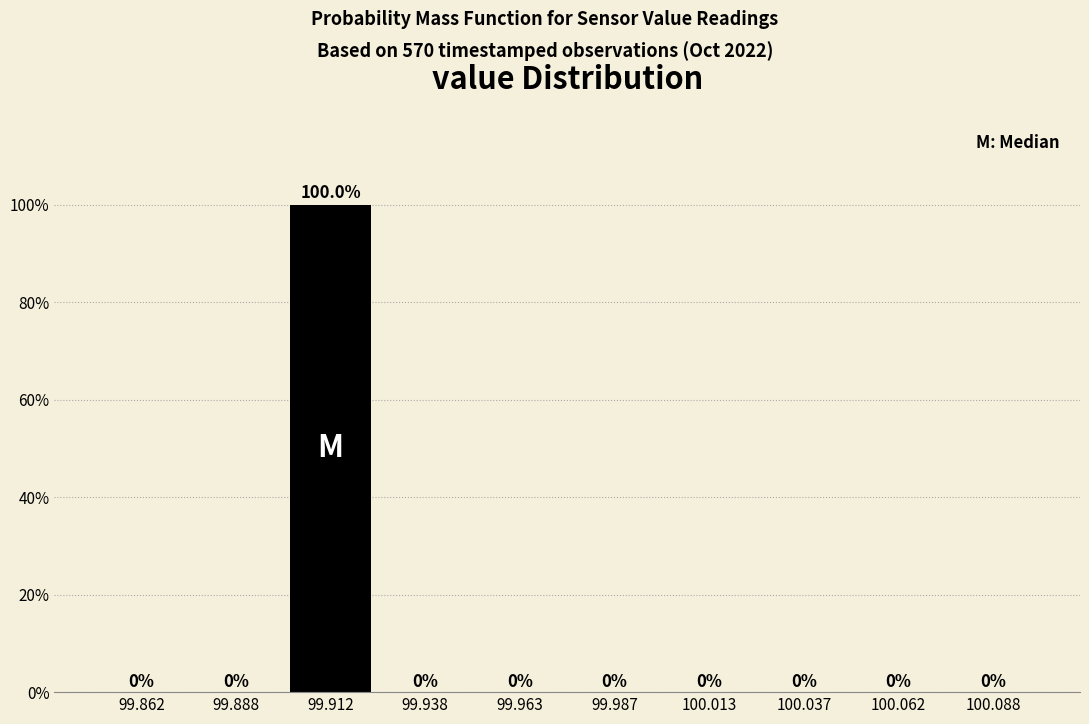

Reading left to right, transcribe this chart: for each bar, give the range it covers on the x-axis and its height.

99.850 to 99.875: 0.0
99.875 to 99.900: 0.0
99.900 to 99.925: 100.0
99.925 to 99.950: 0.0
99.950 to 99.975: 0.0
99.975 to 100.000: 0.0
100.000 to 100.025: 0.0
100.025 to 100.050: 0.0
100.050 to 100.075: 0.0
100.075 to 100.100: 0.0